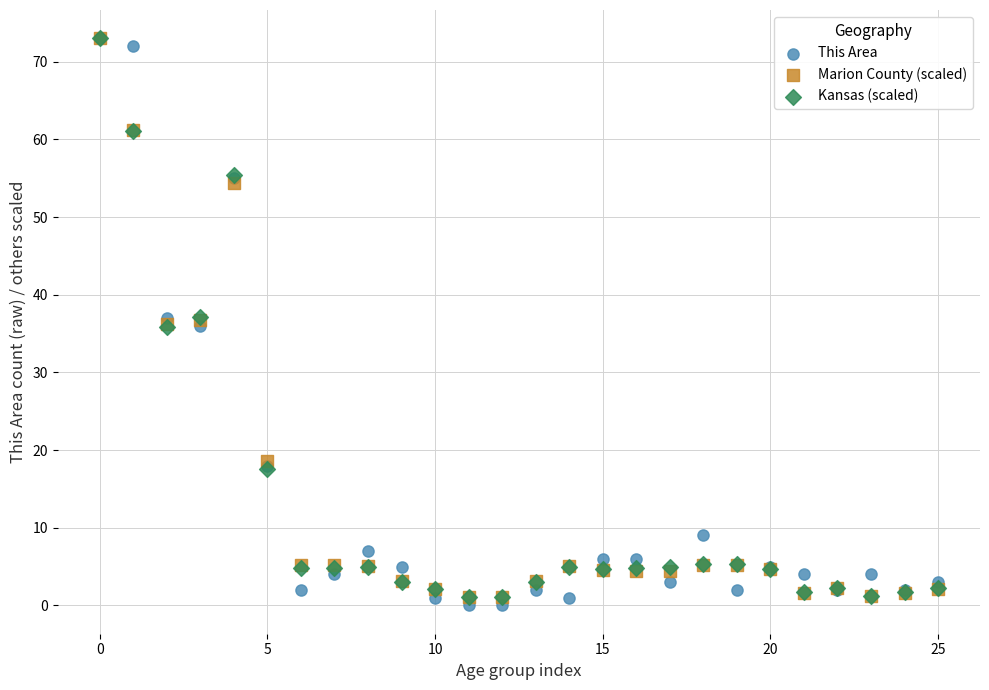

Which series has the widest spread of Y values?

This Area